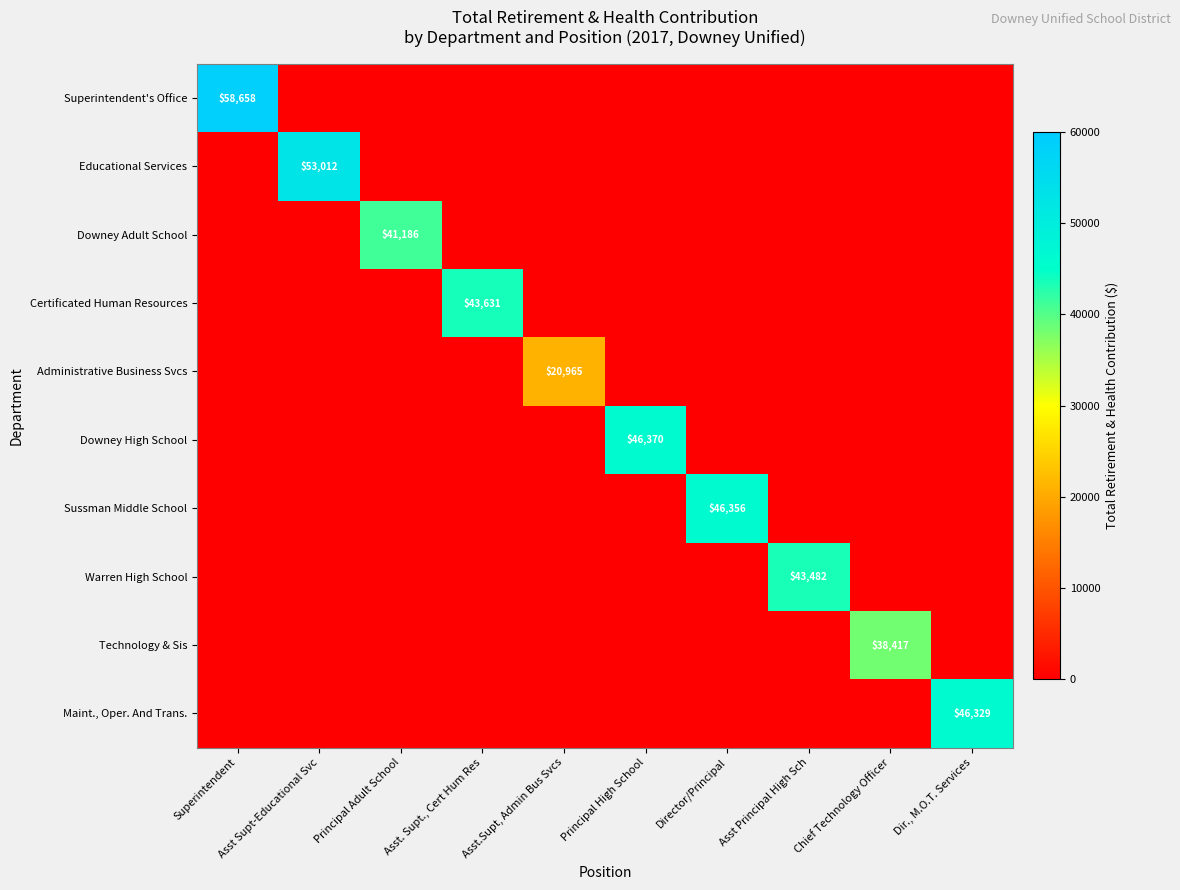

True or false: Downey Adult School has a value of 0 at Dir., M.O.T. Services.

True